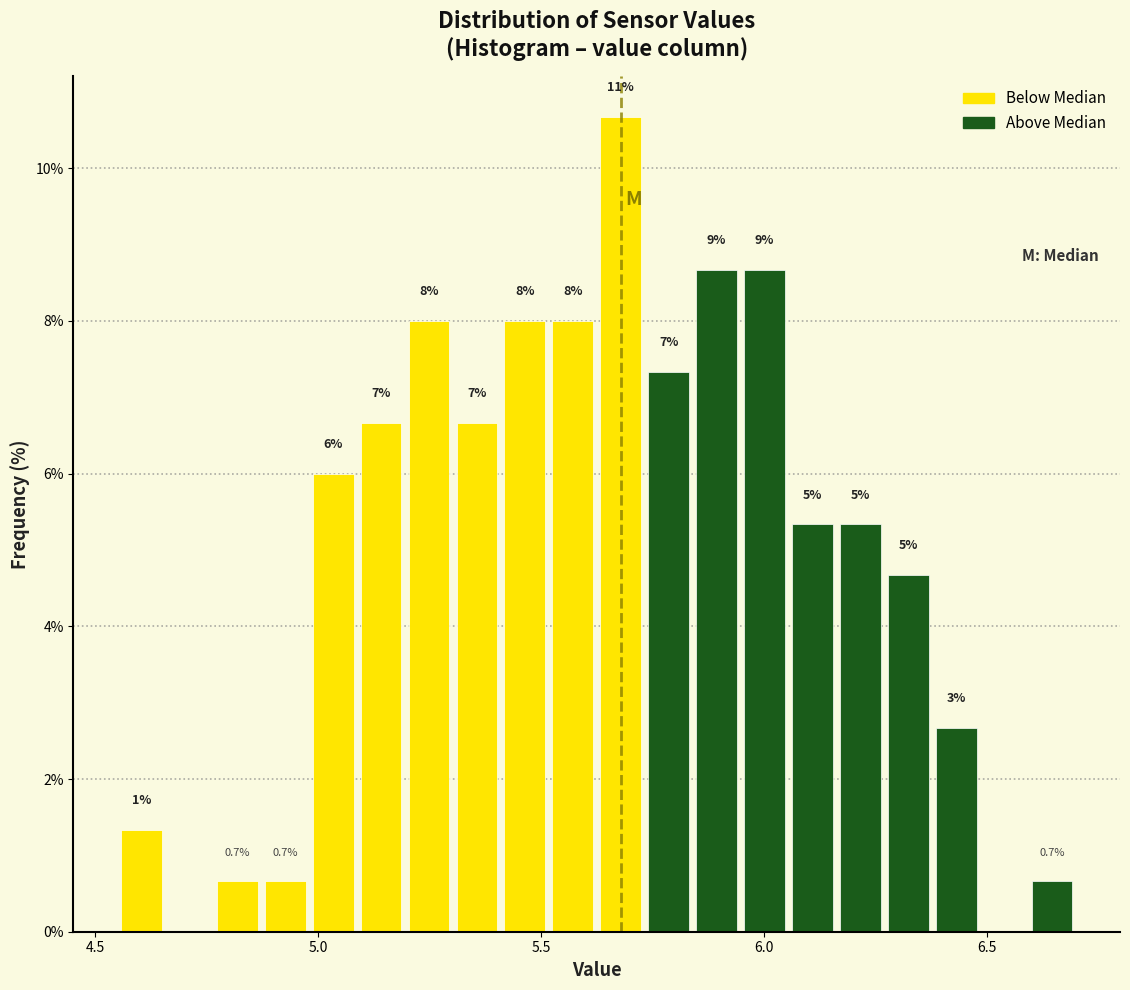

Around what value on the x-axis is the tallest bar? Give the approximate position of its centre, as read against the axis.

5.70